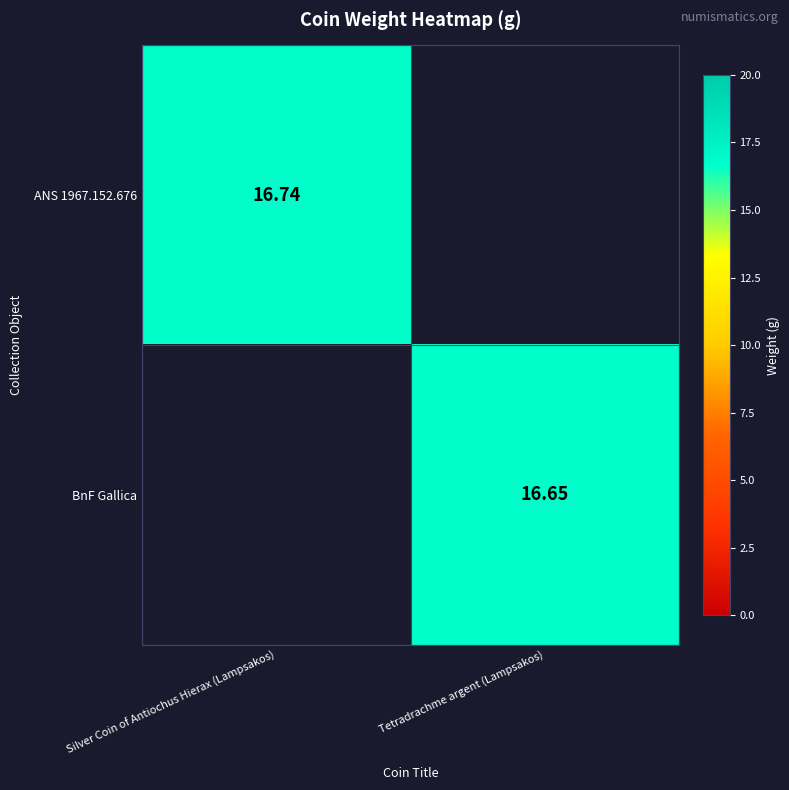

How many data points in BnF Gallica are above 16?

1